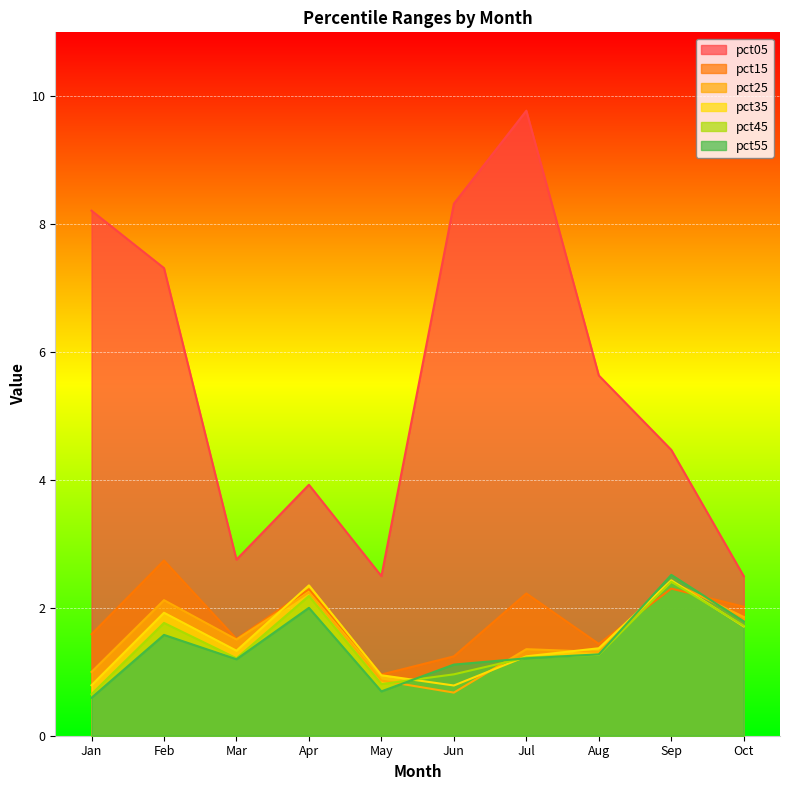

Which category has the lowest value in the pct35 series?

Jun